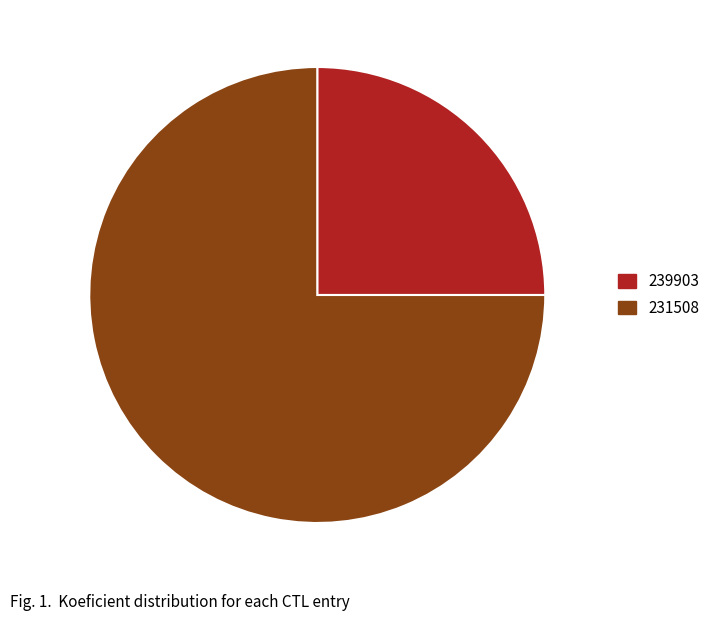

Between 239903 and 231508, which is larger?

231508